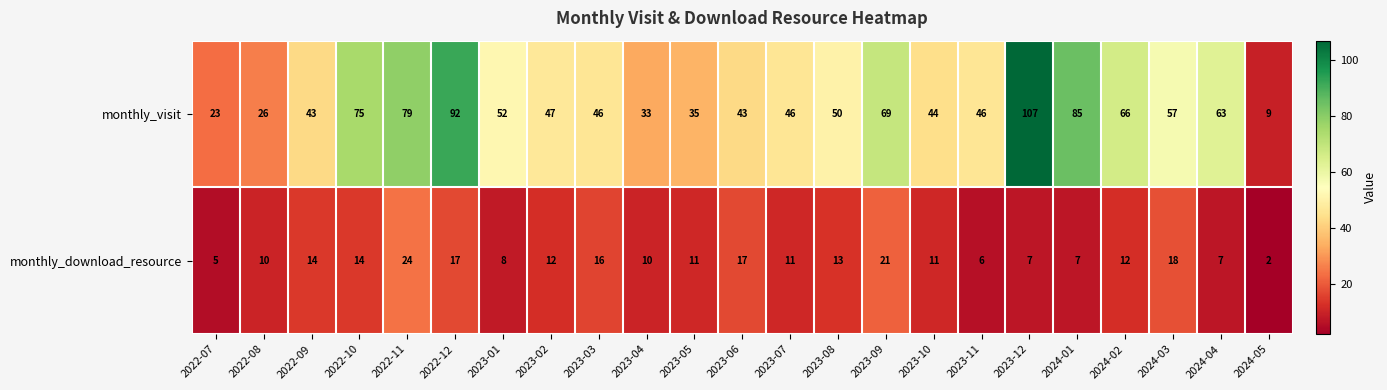

Between 2022-08 and 2023-04, which series saw the biggest shift?

monthly_visit